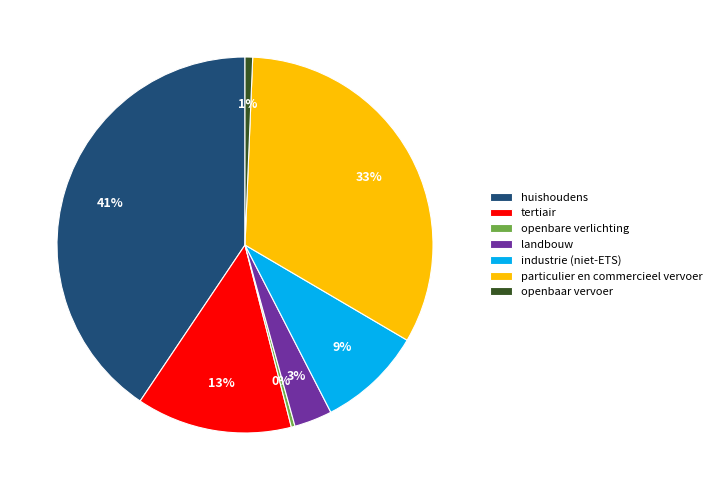

To the nearest percent, what portion does openbaar vervoer represent?

1%